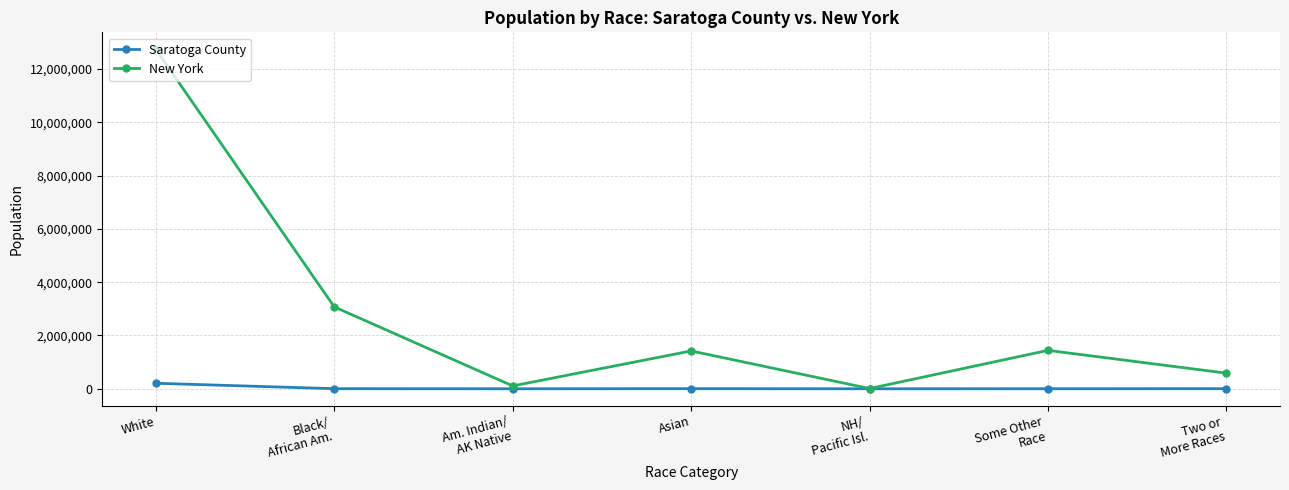

Is this an area chart (filled region under the line)?

No